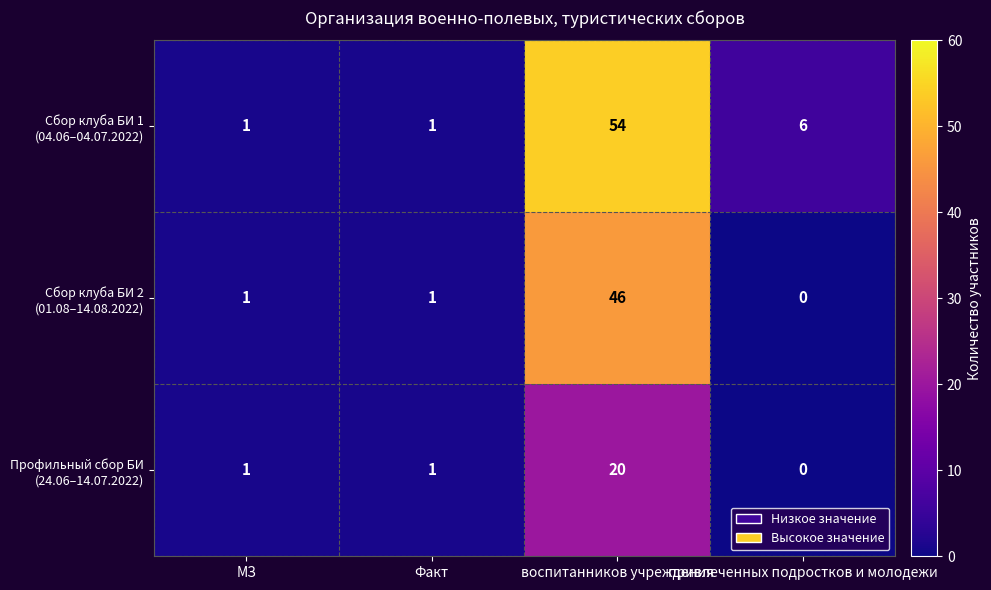

Which label corresponds to the smallest value in the chart?

привлеченных подростков и молодежи